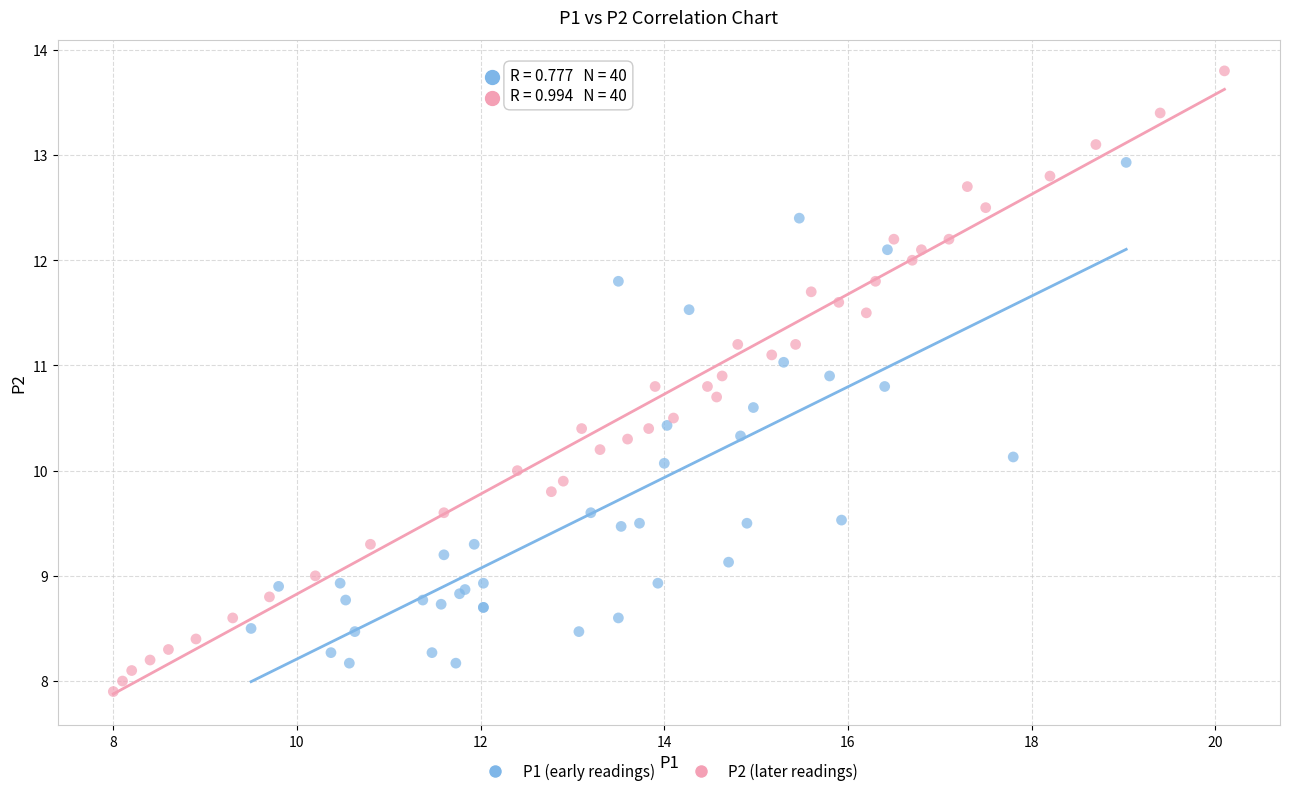

Which series reaches the minimum Y coordinate?

P2 (later readings)